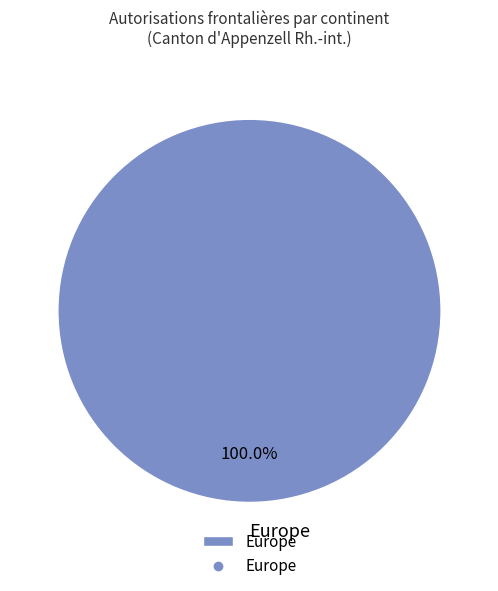

Rank the categories by value from highest to lowest.

Europe